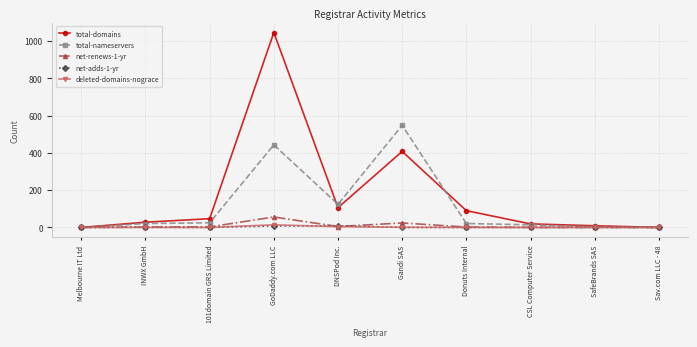

Is the value of total-domains at GoDaddy.com LLC greater than the value of net-adds-1-yr at Donuts Internal?

Yes